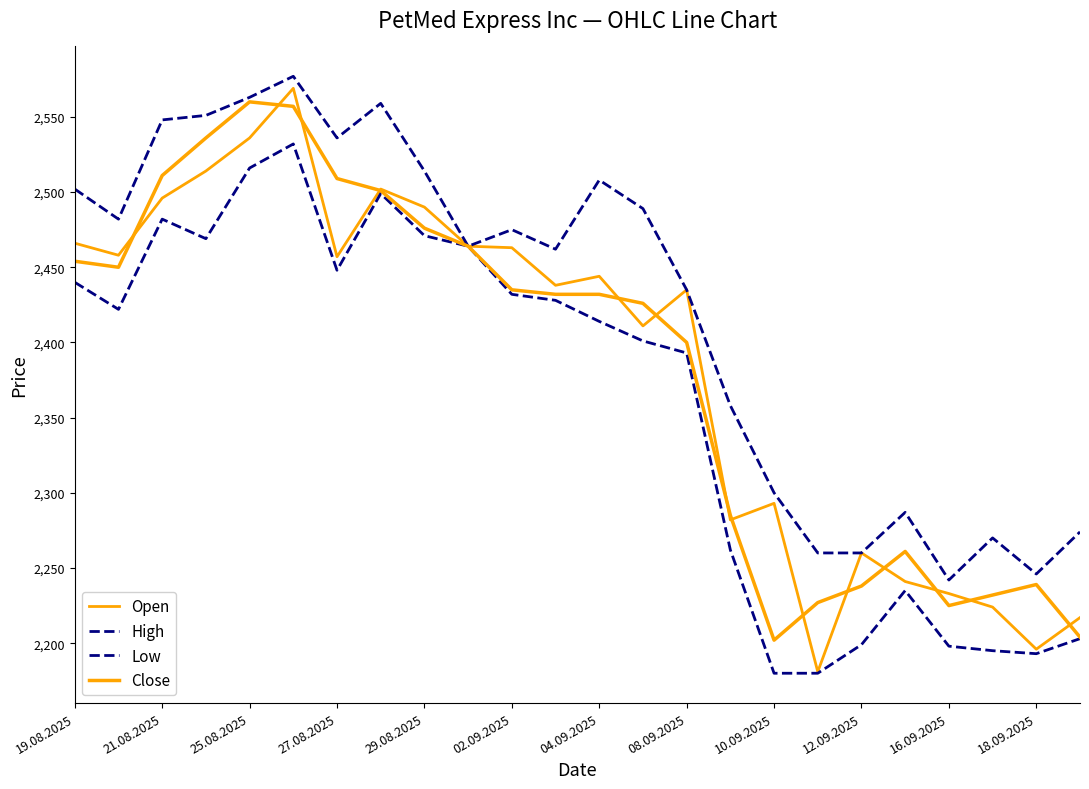

What is the highest value of the Open series?

2569